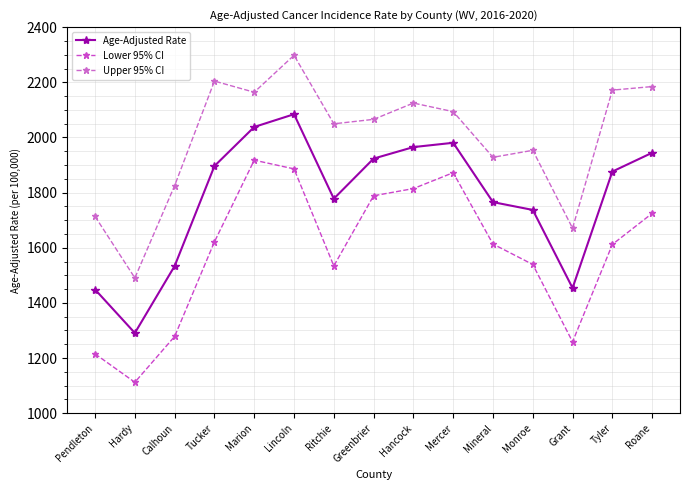

The value of Lower 95% CI at Tucker is 2825.7. True or false?

False